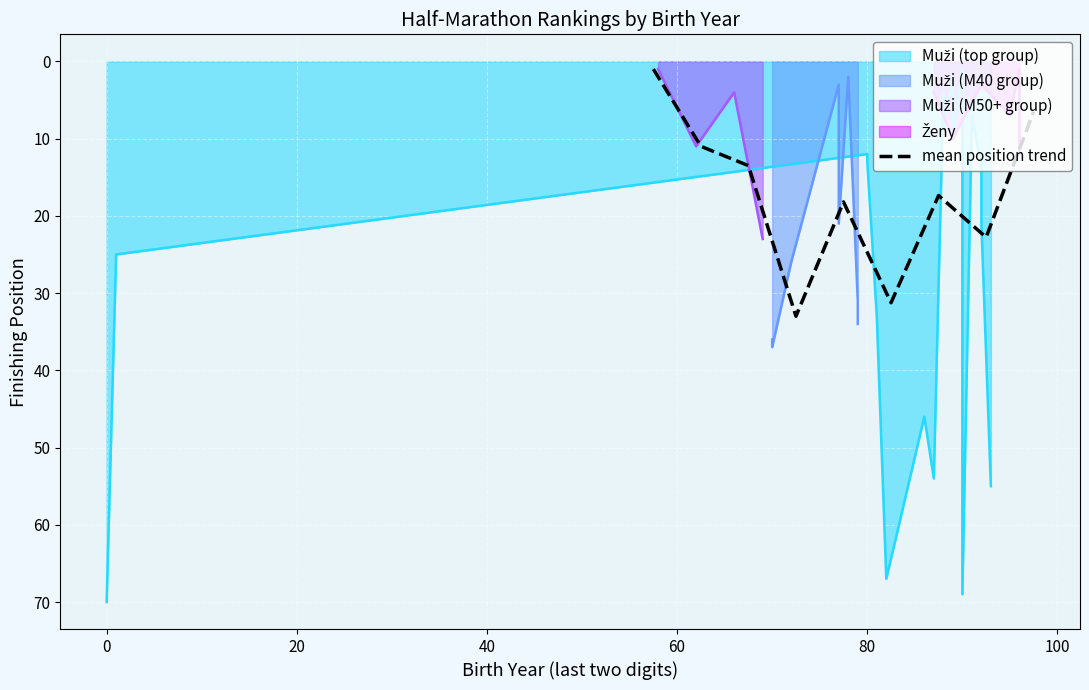

What is the maximum value for mean position trend?

33.0